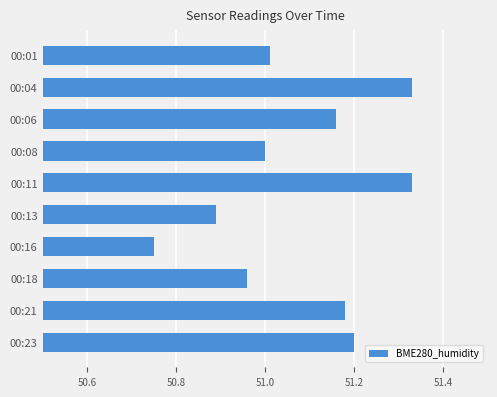

True or false: the data shows 51.2 at 00:23.

True